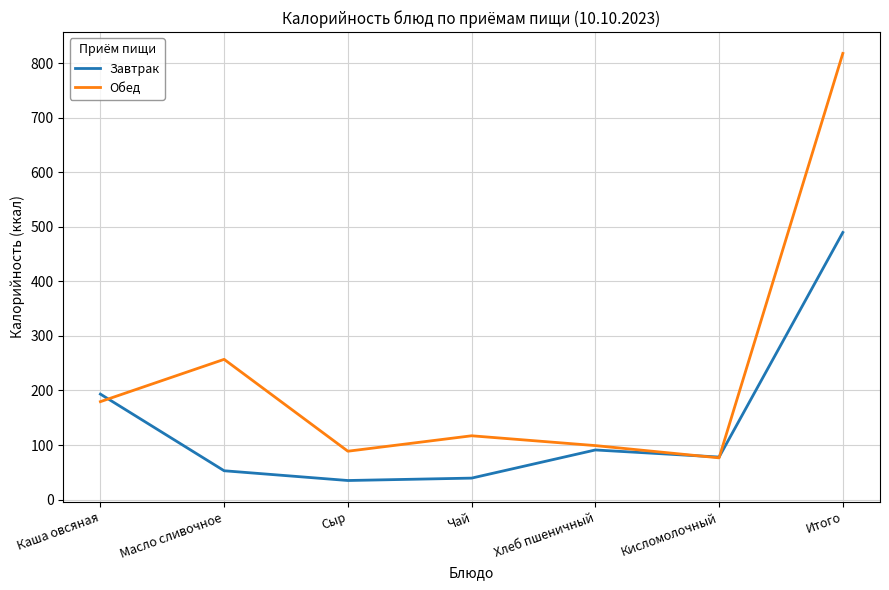

What is the spread (max minus min) of values at Сыр?

53.7